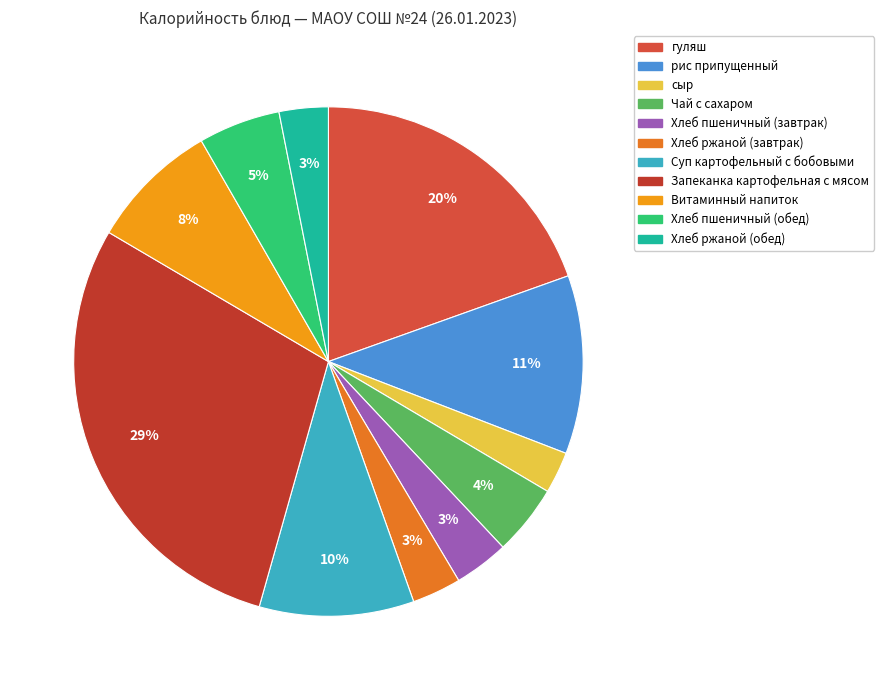

To the nearest percent, what is the difference between the largest and smallest slice percentages?

26%